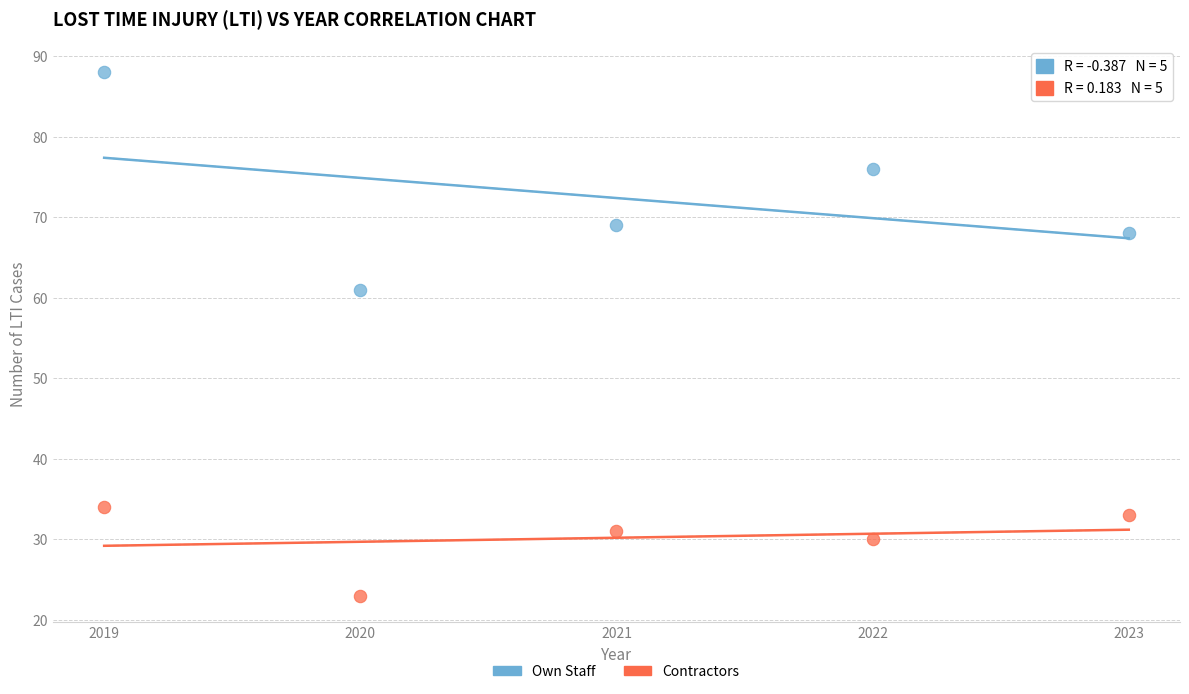

Which series reaches the maximum Y coordinate?

Own Staff